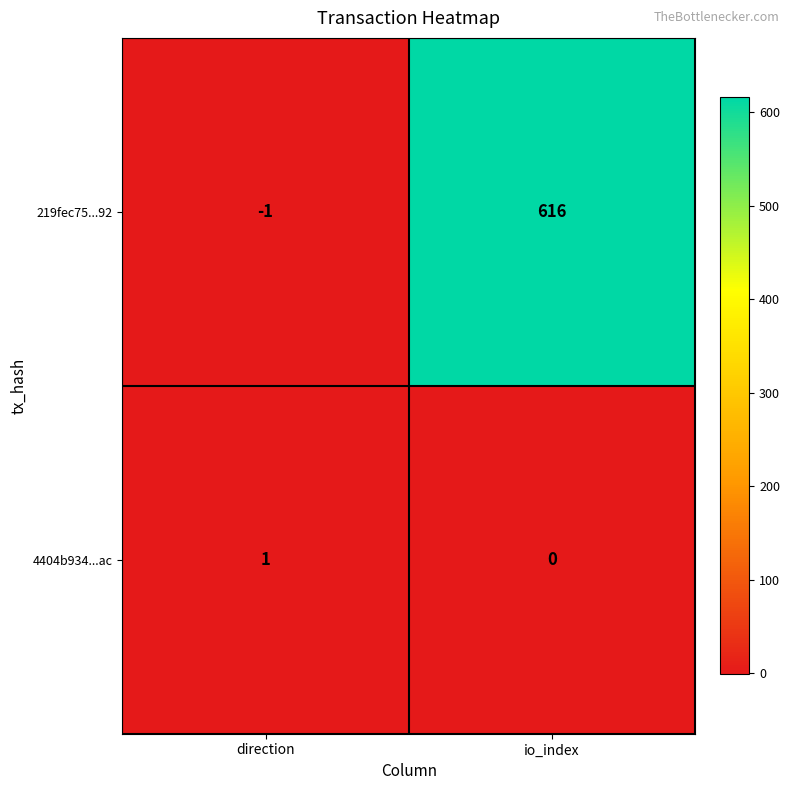

What is the maximum value shown in the chart?

616